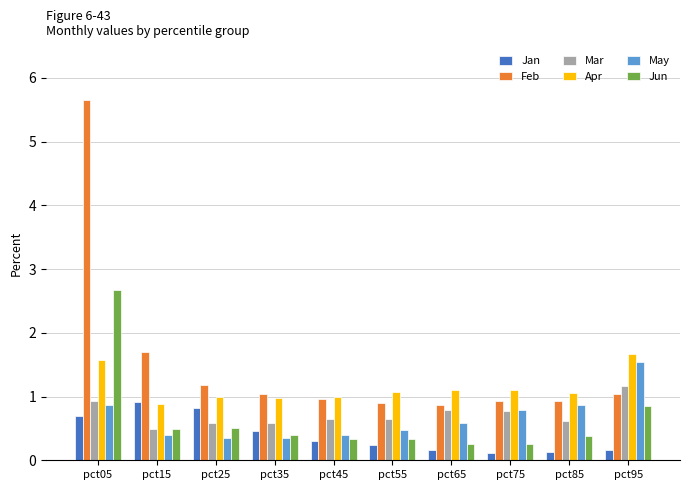

The Apr series shows 0.5 at pct15. True or false?

False